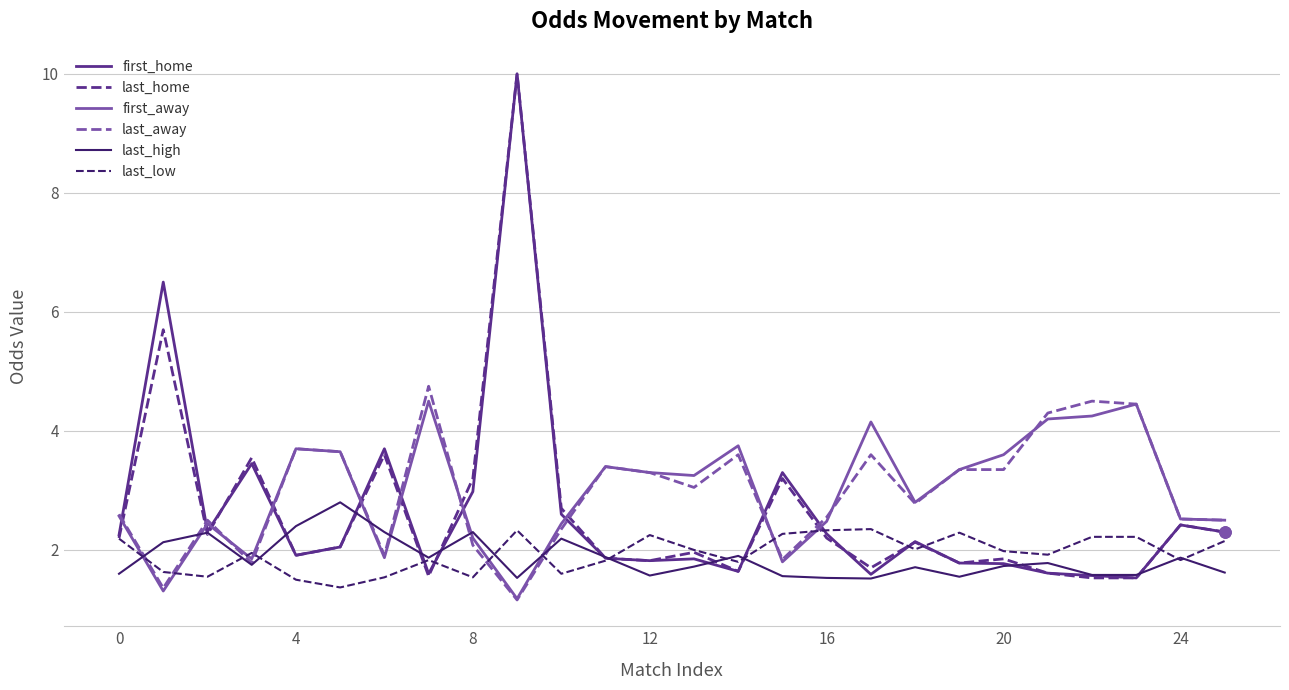

What are all the series names shown in the legend?

first_home, last_home, first_away, last_away, last_high, last_low